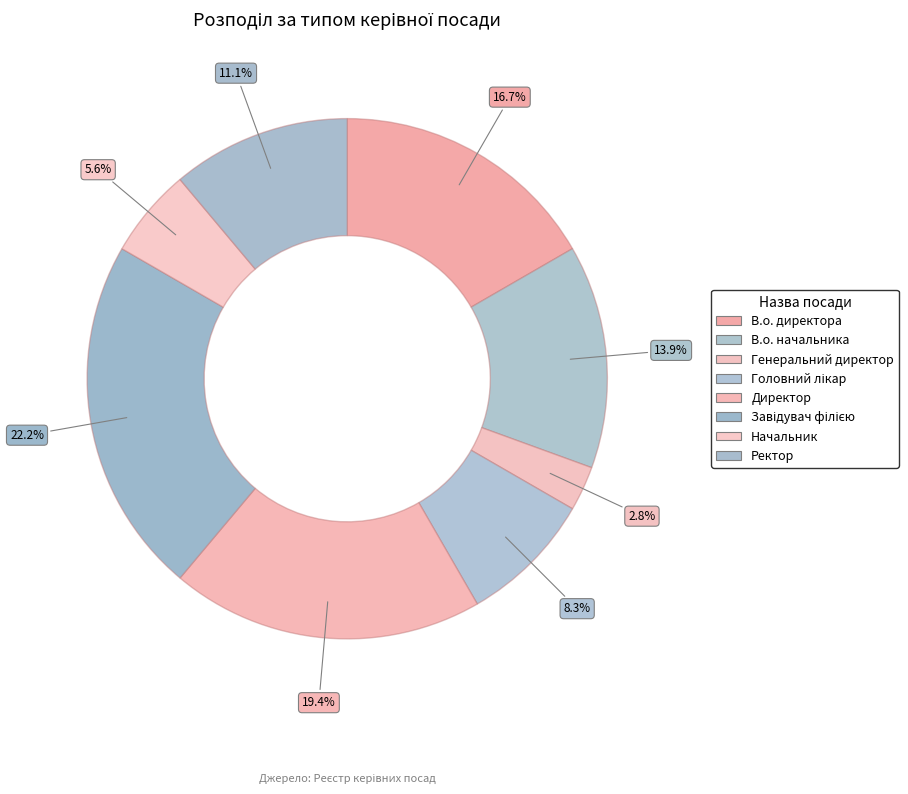

Count the number of slices in the pie.

8